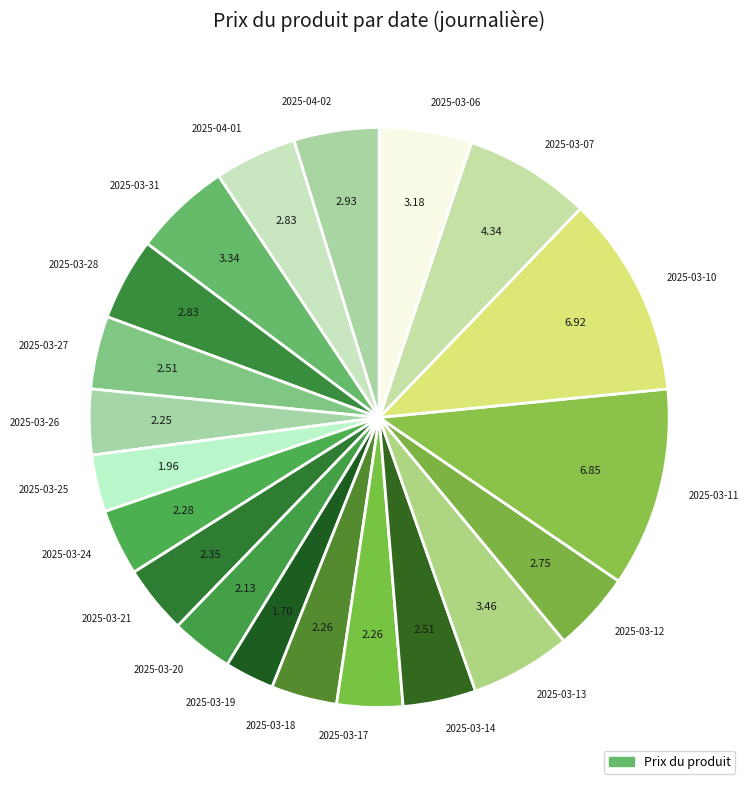

Is there any slice that represents more than half of the pie?

No